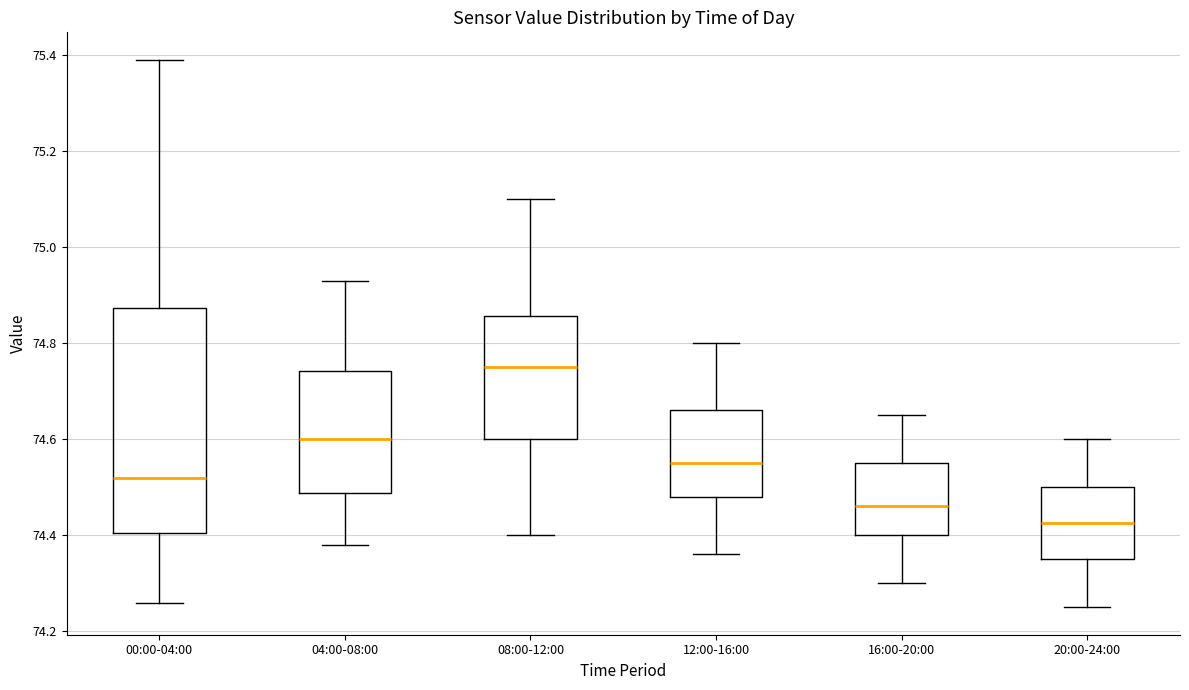

Which box is the tallest, from its lower edge to its upper edge?

00:00-04:00